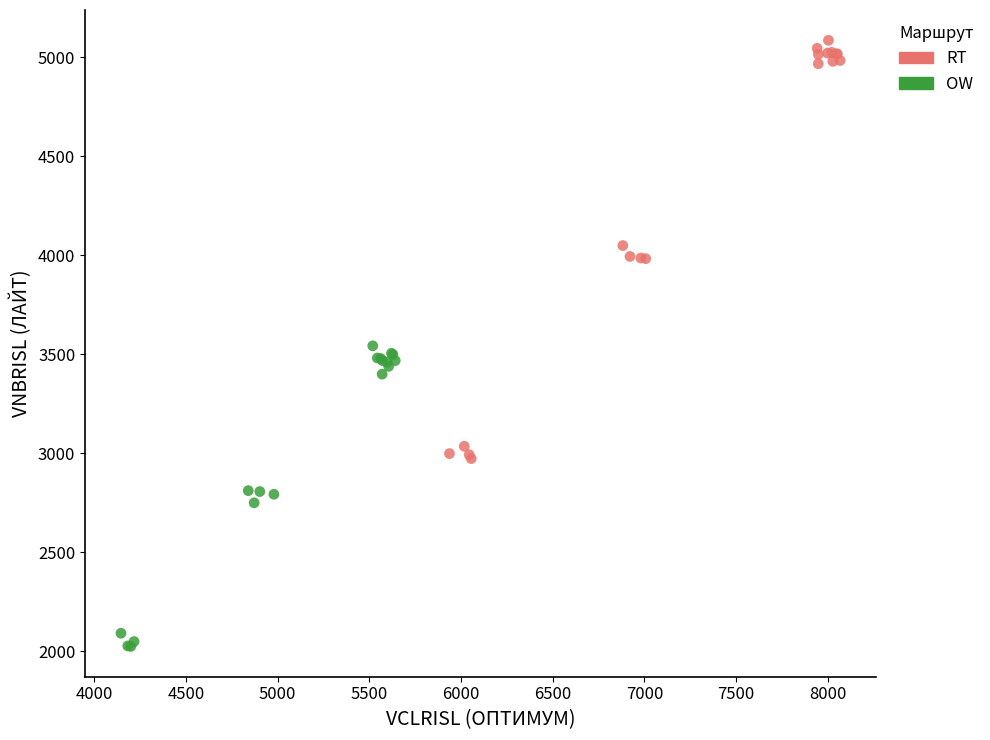

Which series contains the highest Y value?

RT